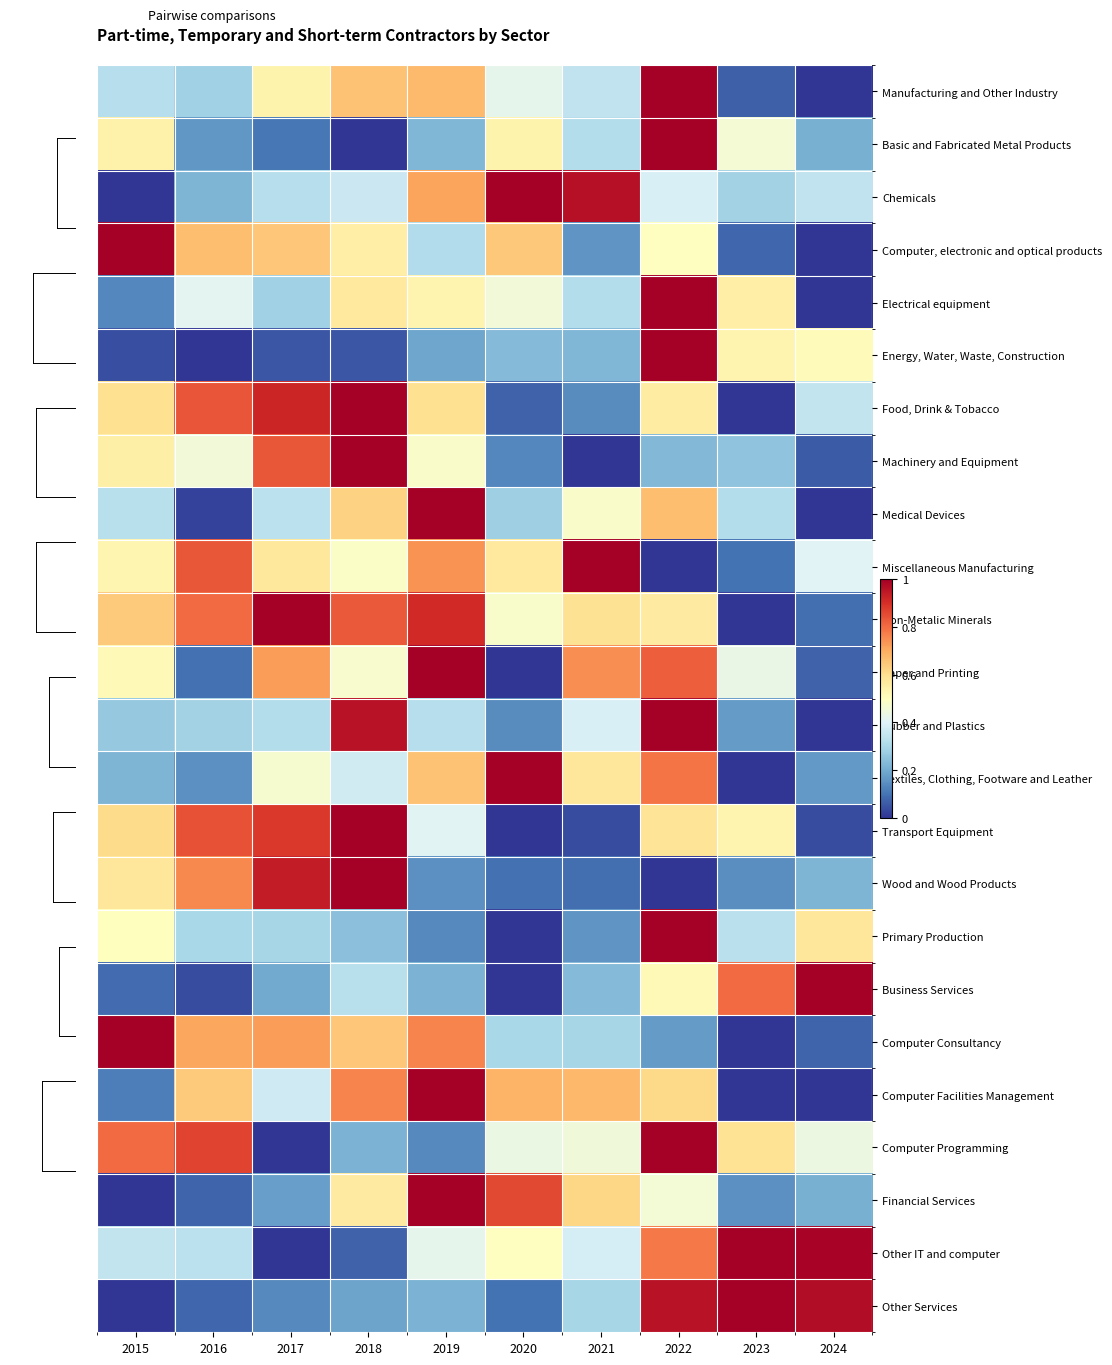

What is the difference between the highest and lowest values at 2016?

0.9